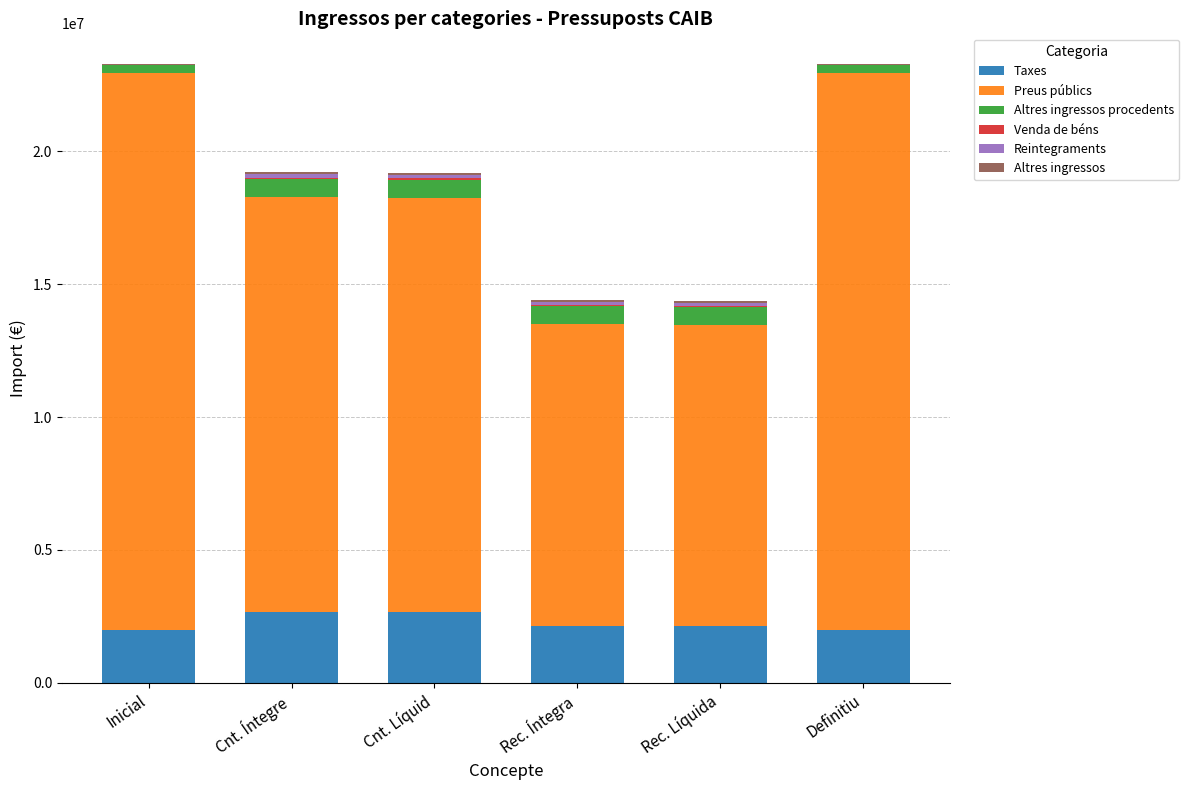

Does the chart contain stacked bars?

Yes